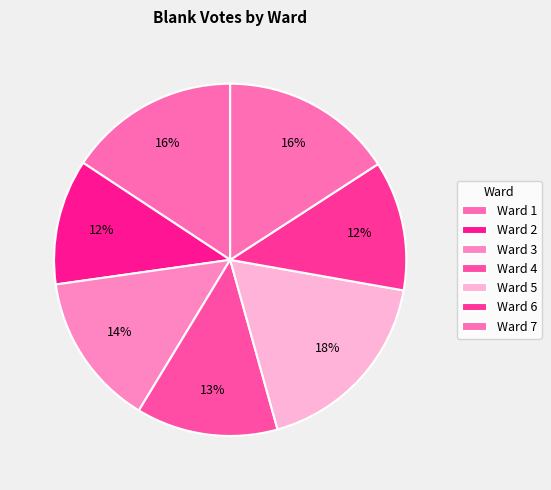

To the nearest percent, what portion does Ward 5 represent?

18%